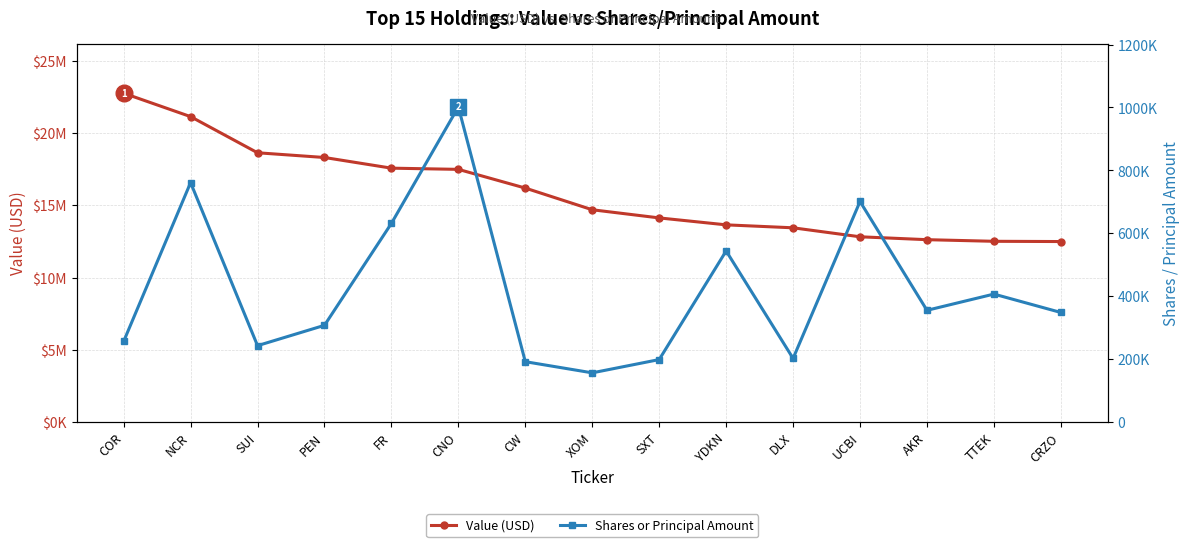

At which category is the sum across all series the highest?

COR